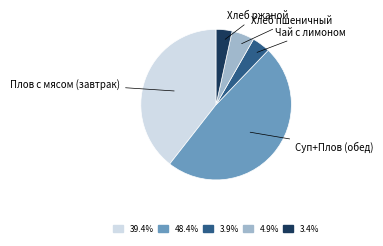

Is there any slice that represents more than half of the pie?

No